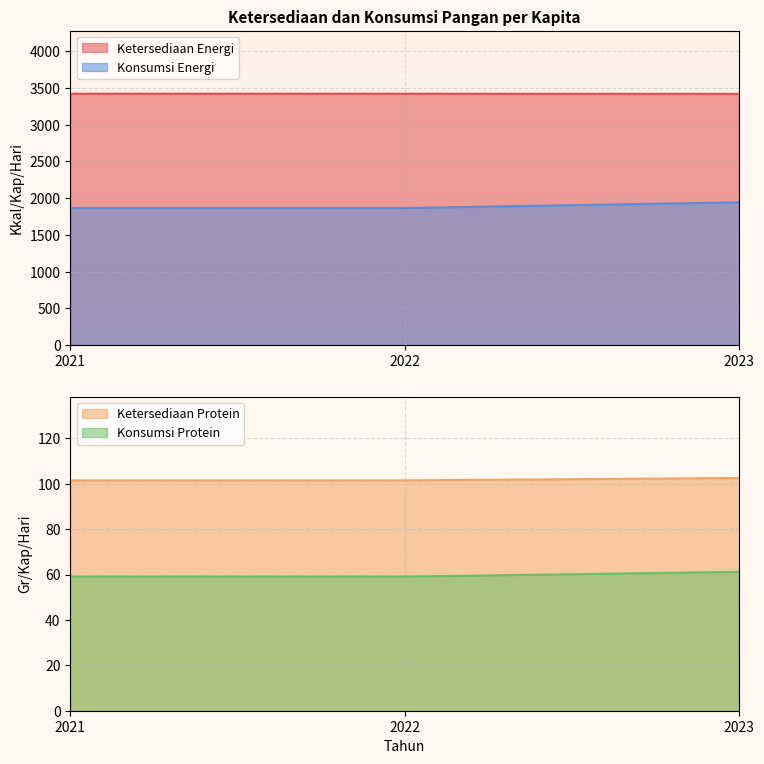

Read the Konsumsi Energi value at 2023.

1942.8